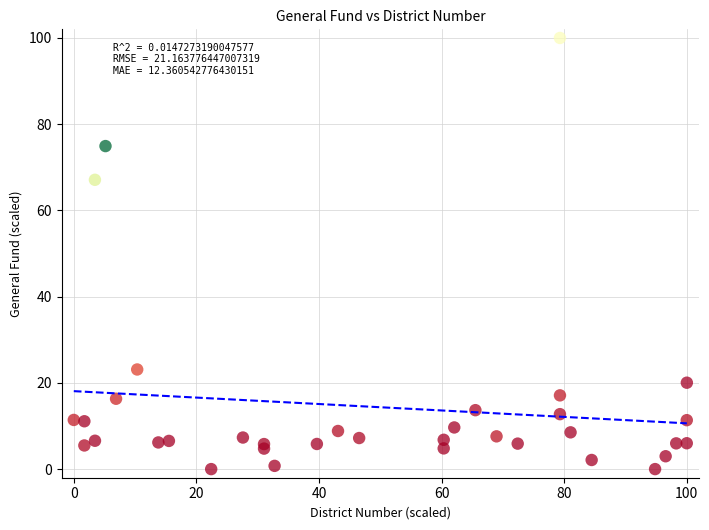

What is the range of Y values (max minus min)?

100.0